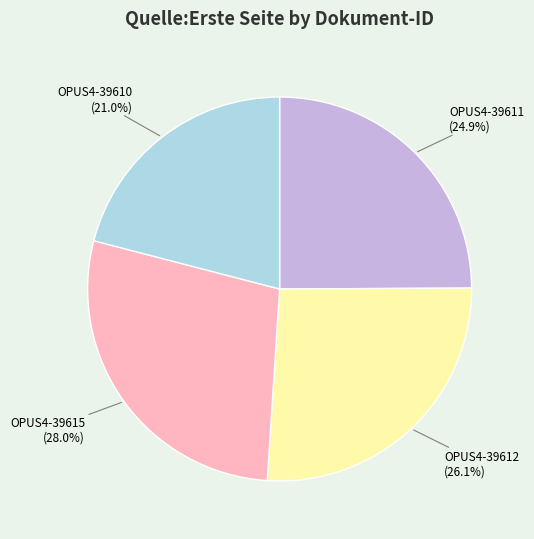

What percentage is the OPUS4-39610 slice, to the nearest percent?

21%